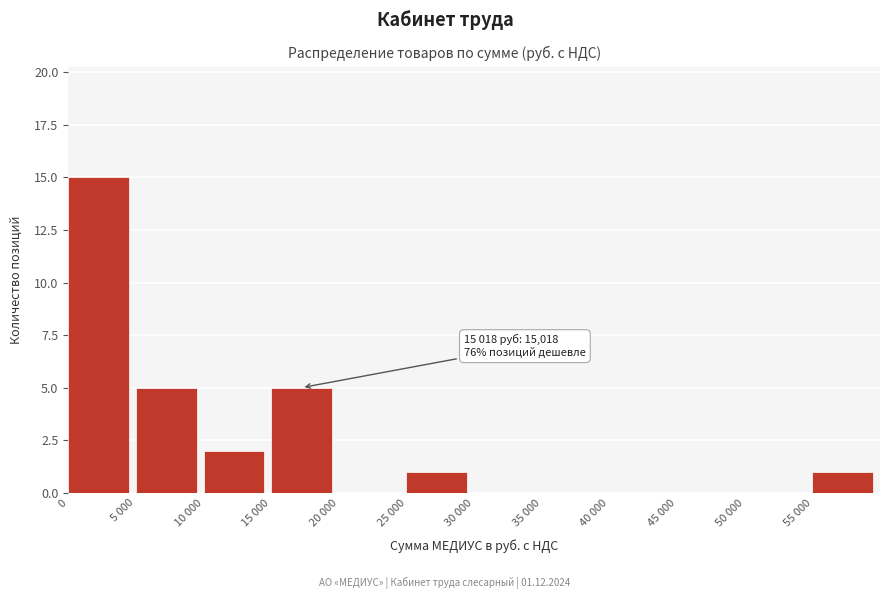

Reading left to right, transcribe all the data shown in this chart.

0=15	5 000=5	10 000=2	15 000=5	20 000=0	25 000=1	30 000=0	35 000=0	40 000=0	45 000=0	50 000=0	55 000=1